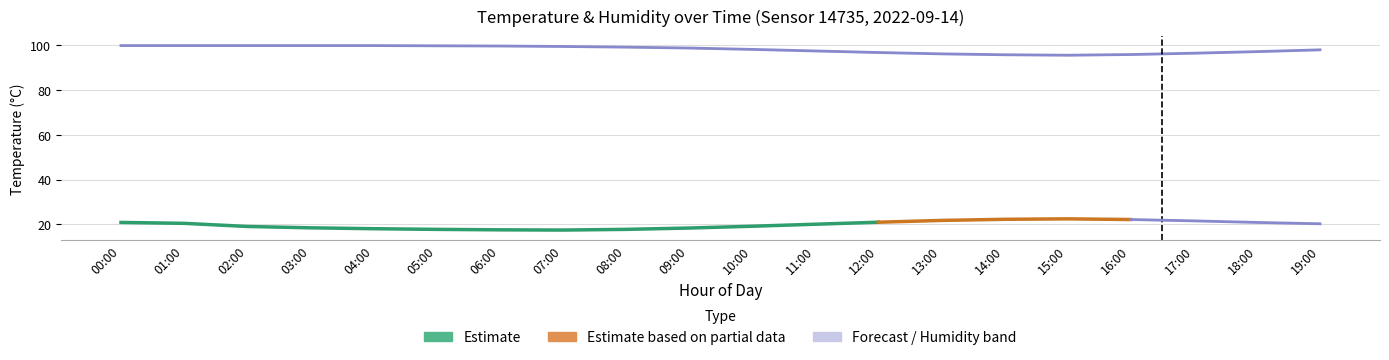

Which category has the highest value across all series?

00:00